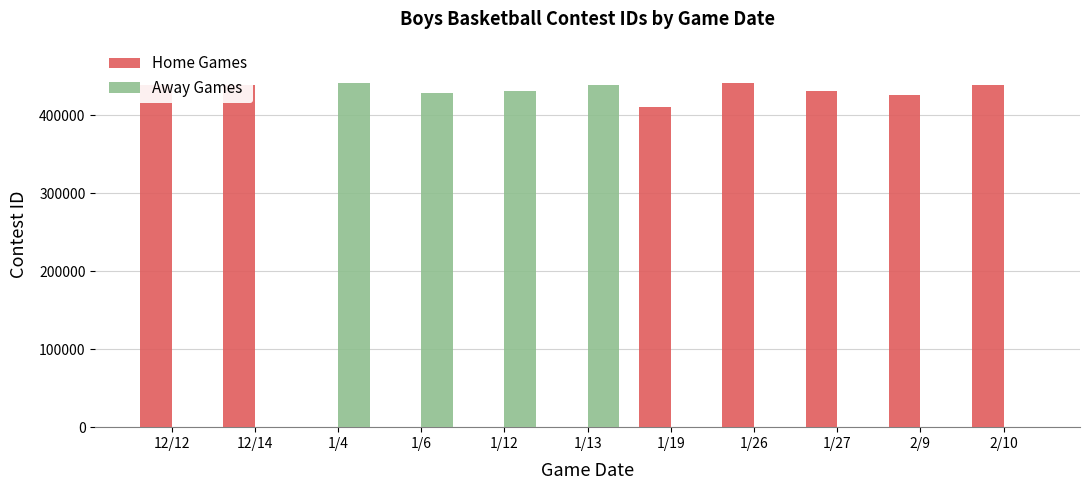

What is the greatest value displayed?

441089